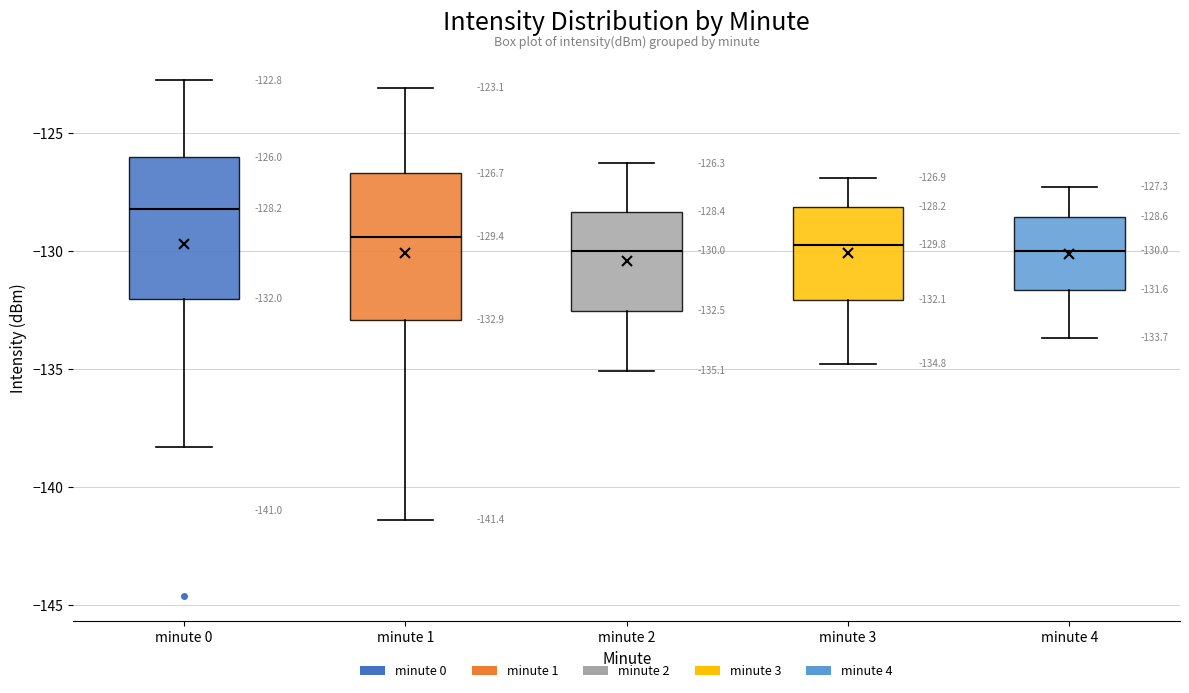

Which box's median line is the highest?

minute 0